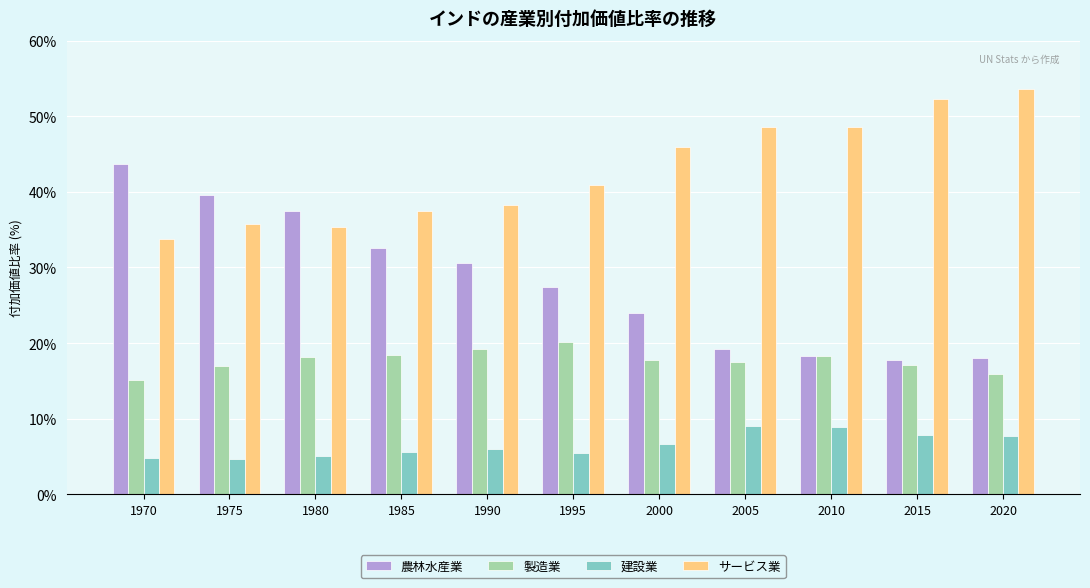

At which label does 建設業 first exceed 6?

1990